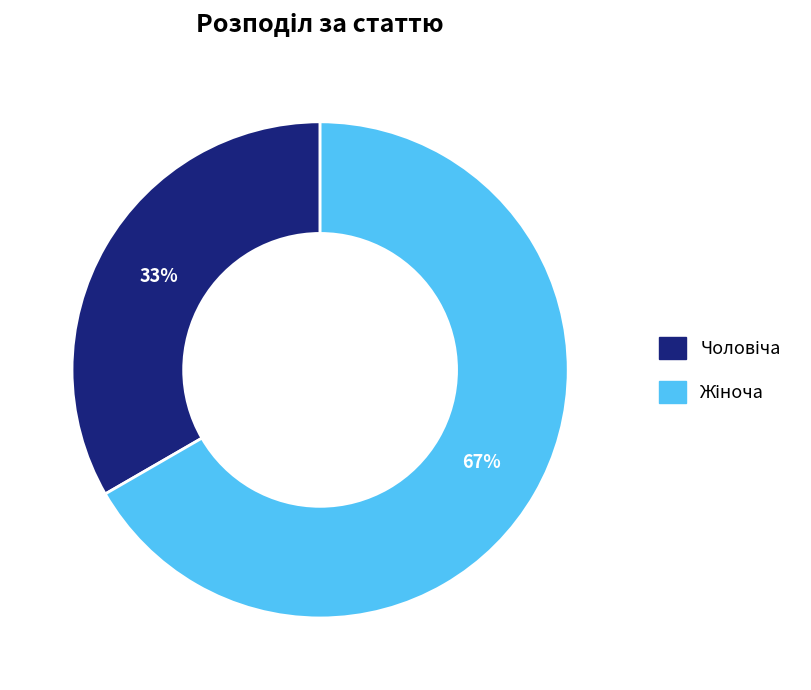

To the nearest percent, what is the average slice percentage?

50%